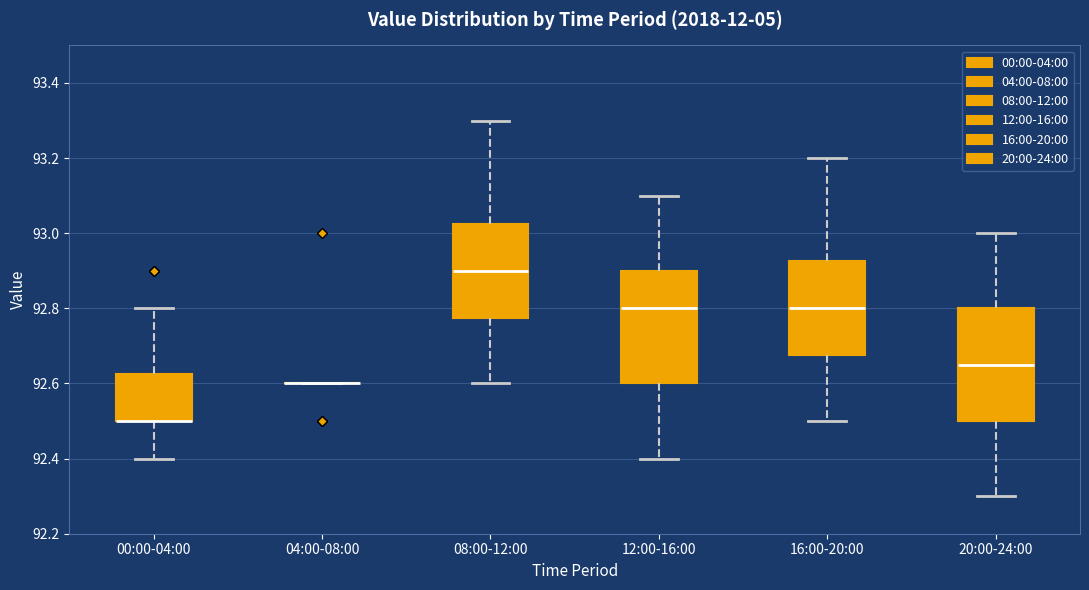

Reading left to right, read every box against the y-axis: the position of its median line, the range the box covers, and the ends of its whiskers. The values are not printed on the chart, so give them approximately, as read against the axis.

00:00-04:00: median 92.50 (drawn on the box's lower edge), box 92.50 to 92.62, whiskers 92.40 to 92.80
04:00-08:00: box collapsed to a line at 92.60, whiskers 92.60 to 92.60
08:00-12:00: median 92.90, box 92.78 to 93.02, whiskers 92.60 to 93.30
12:00-16:00: median 92.80, box 92.60 to 92.90, whiskers 92.40 to 93.10
16:00-20:00: median 92.80, box 92.68 to 92.92, whiskers 92.50 to 93.20
20:00-24:00: median 92.66, box 92.50 to 92.80, whiskers 92.30 to 93.00